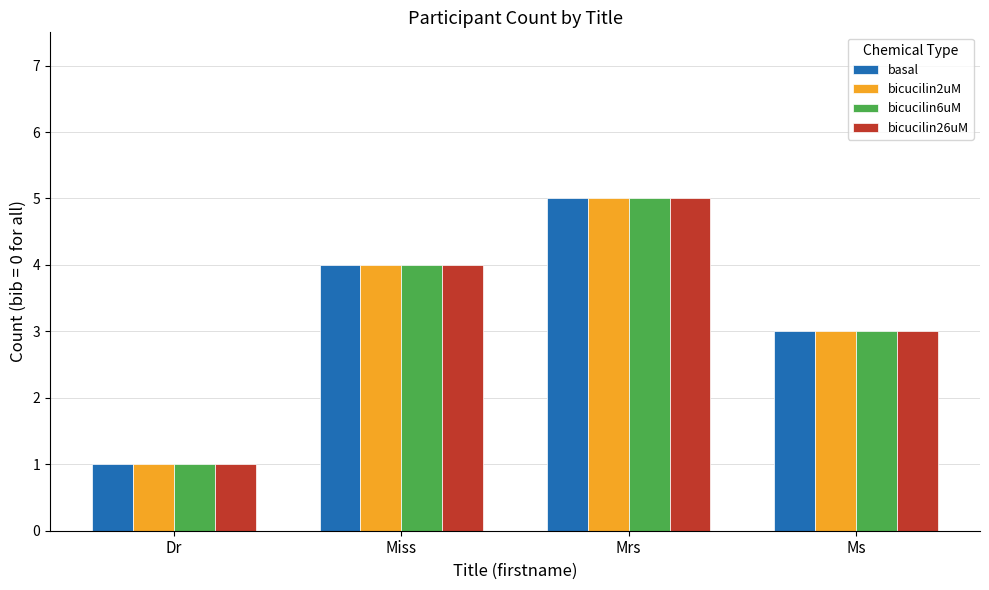

What is the maximum value for bicucilin26uM?

5